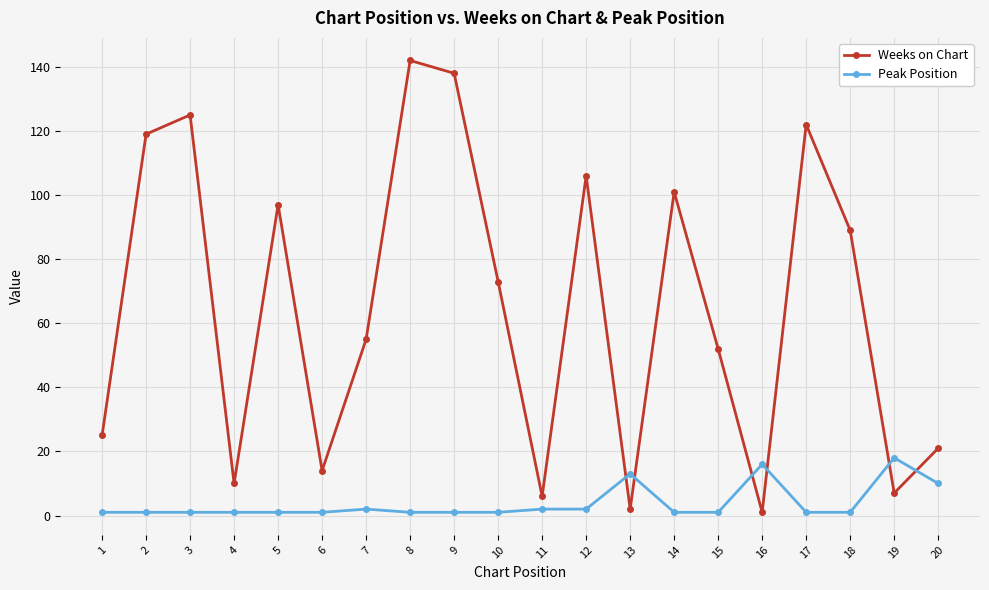

Reading right to left, extract all data points from this chart.

Weeks on Chart: 20=21	19=7	18=89	17=122	16=1	15=52	14=101	13=2	12=106	11=6	10=73	9=138	8=142	7=55	6=14	5=97	4=10	3=125	2=119	1=25
Peak Position: 20=10	19=18	18=1	17=1	16=16	15=1	14=1	13=13	12=2	11=2	10=1	9=1	8=1	7=2	6=1	5=1	4=1	3=1	2=1	1=1